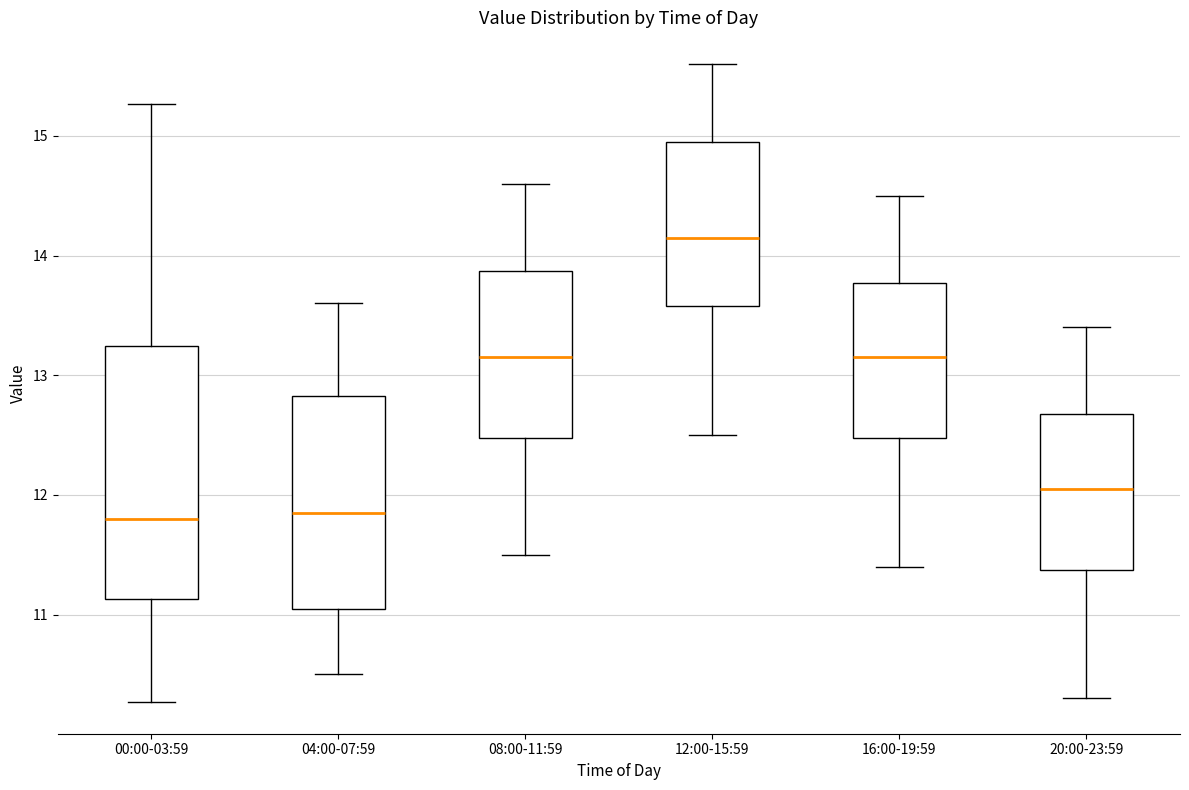

Reading left to right, transcribe this box plot: for each box, give where its median line is, the range the box spans, and where its two whiskers end, as read against the y-axis. The values are not printed on the chart, so give them approximately, as read against the axis.

00:00-03:59: median 11.8, box 11.1 to 13.2, whiskers 10.3 to 15.3
04:00-07:59: median 11.9, box 11.1 to 12.8, whiskers 10.5 to 13.6
08:00-11:59: median 13.2, box 12.5 to 13.9, whiskers 11.5 to 14.6
12:00-15:59: median 14.2, box 13.6 to 15.0, whiskers 12.5 to 15.6
16:00-19:59: median 13.2, box 12.5 to 13.8, whiskers 11.4 to 14.5
20:00-23:59: median 12.1, box 11.4 to 12.7, whiskers 10.3 to 13.4